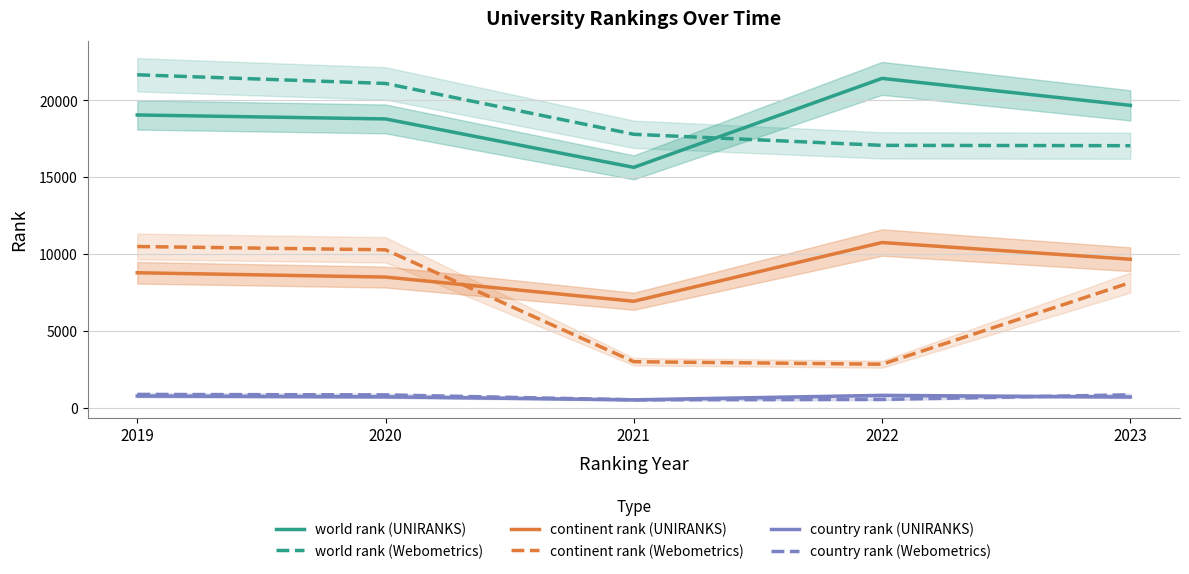

How many data points in country rank (UNIRANKS) are above 712?

2